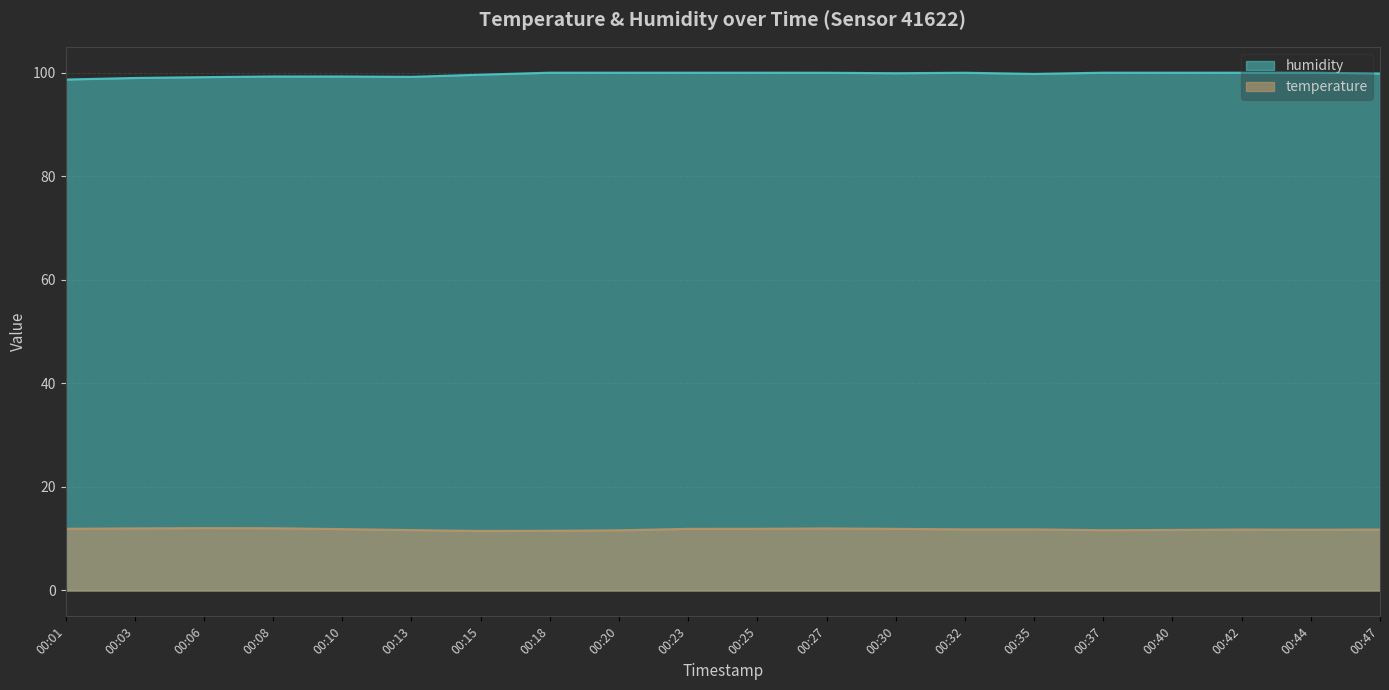

Which series has the largest range (max minus min)?

humidity